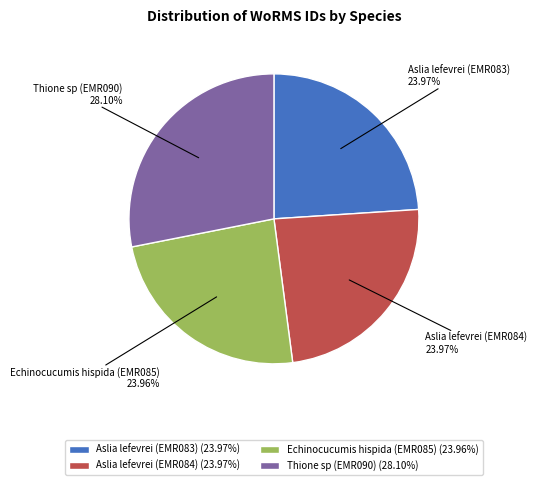

What percentage do Thione sp (EMR090) and Echinocucumis hispida (EMR085) together represent?

52.1%